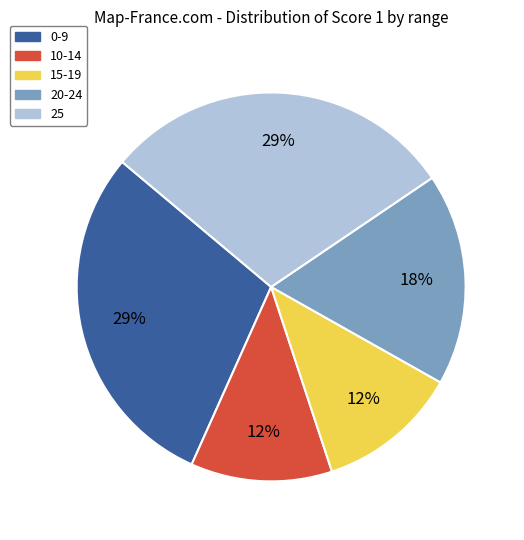

To the nearest percent, what is the average slice percentage?

20%